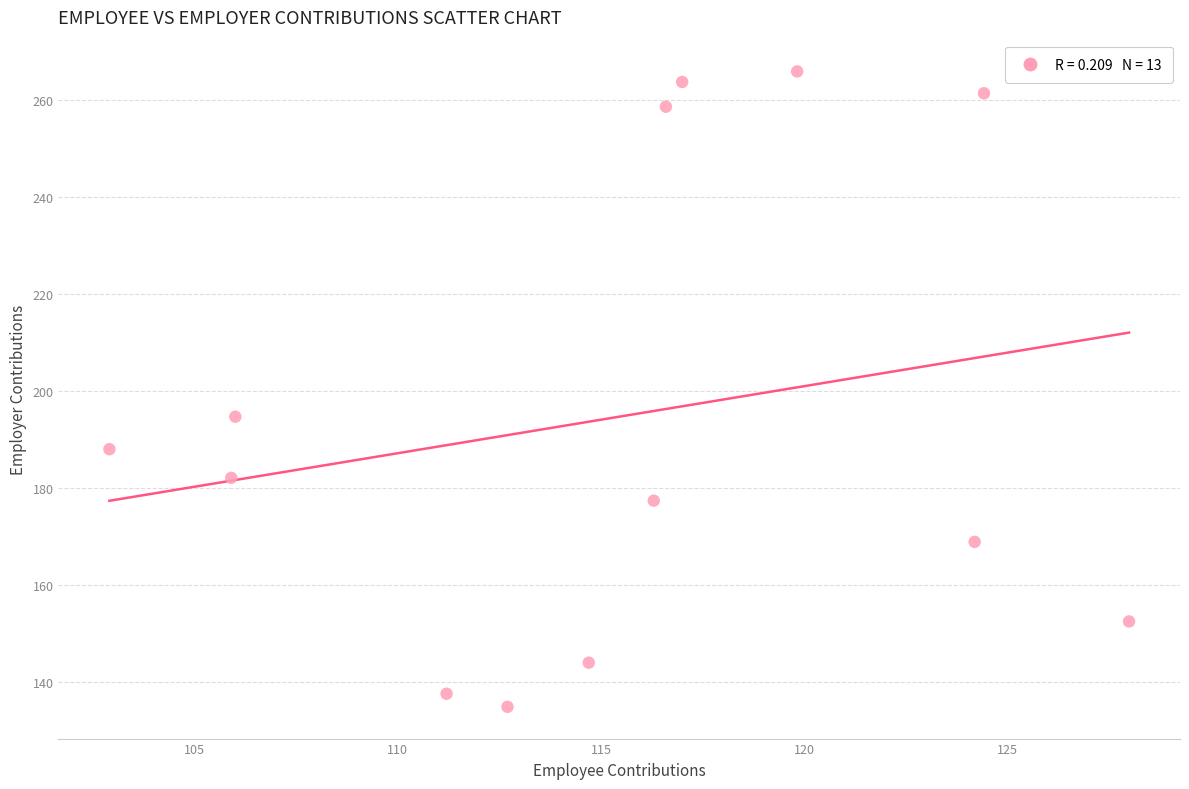

What is the range of X values (max minus min)?

25.1